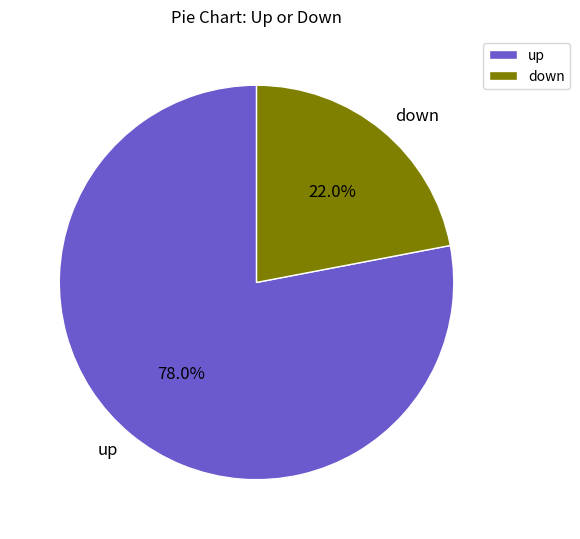

To the nearest percent, what is the combined percentage of up and down?

100%